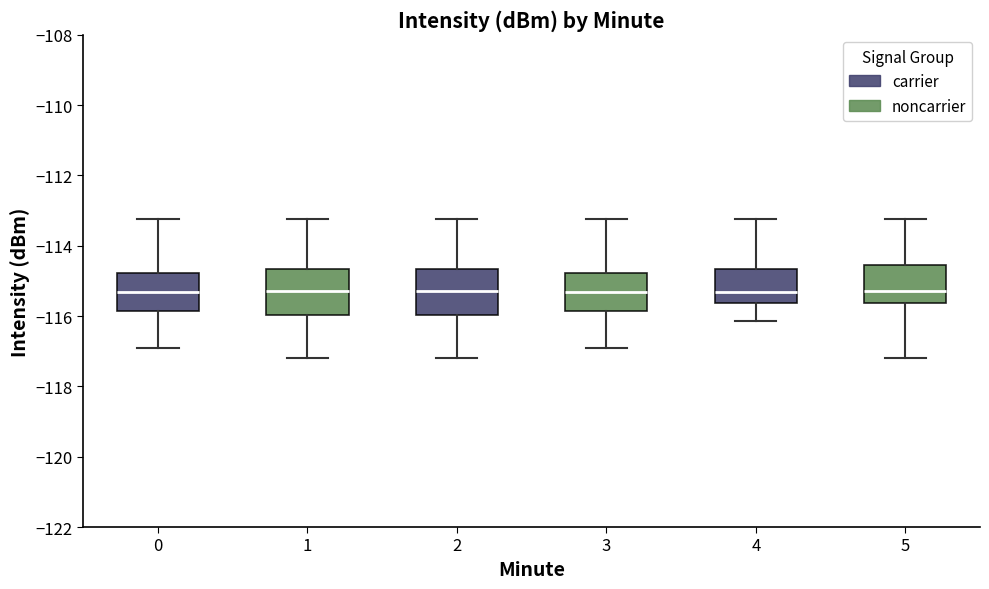

Where is the upper edge of the box at x = 0 on the y-axis? The values are not printed on the chart, so give them approximately, as read against the axis.

-114.8